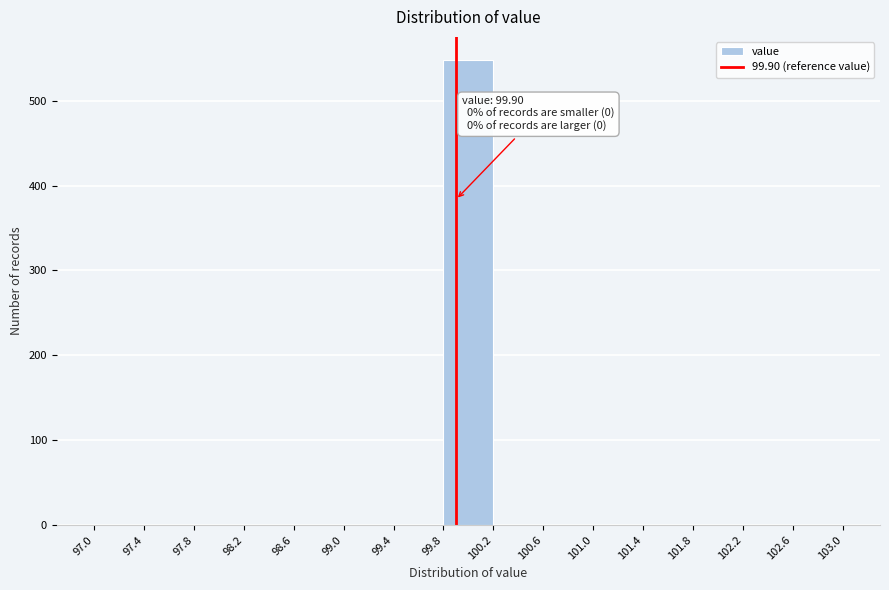

Over which range of the x-axis is the bar tallest?

99.8 to 100.2